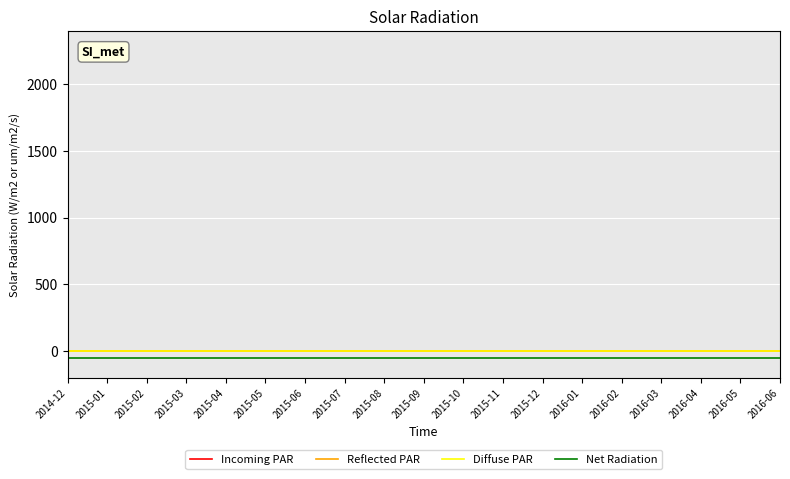

Is this an area chart (filled region under the line)?

No